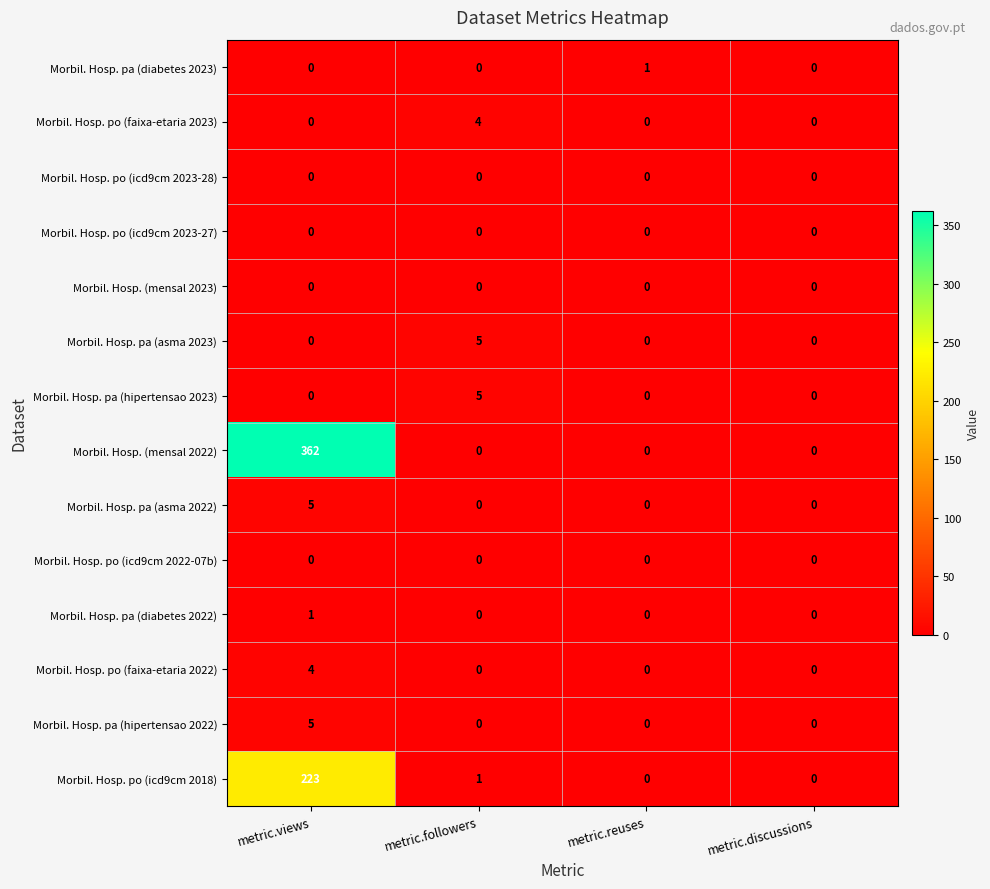

How many Morbil. Hosp. po (faixa-etaria 2022) values are between 0 and 4?

4